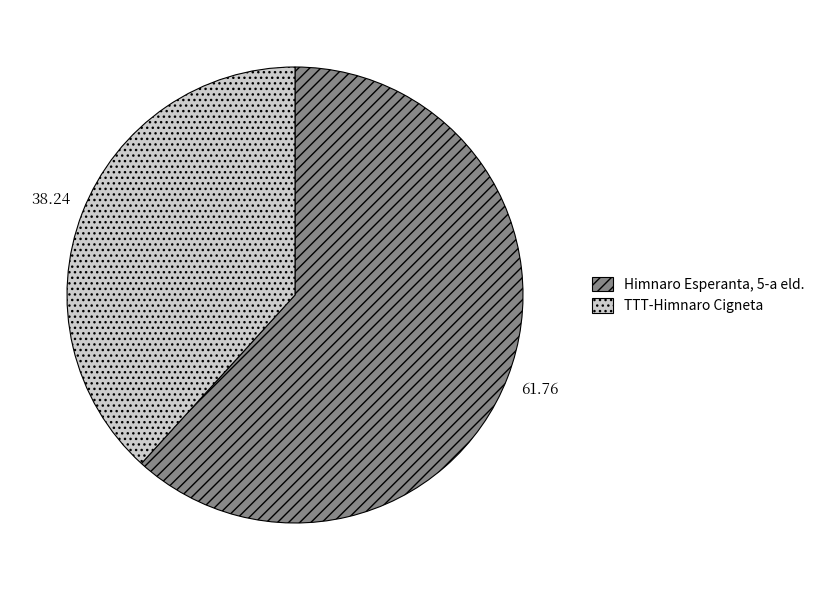

Which category accounts for the majority?

Himnaro Esperanta, 5-a eld.